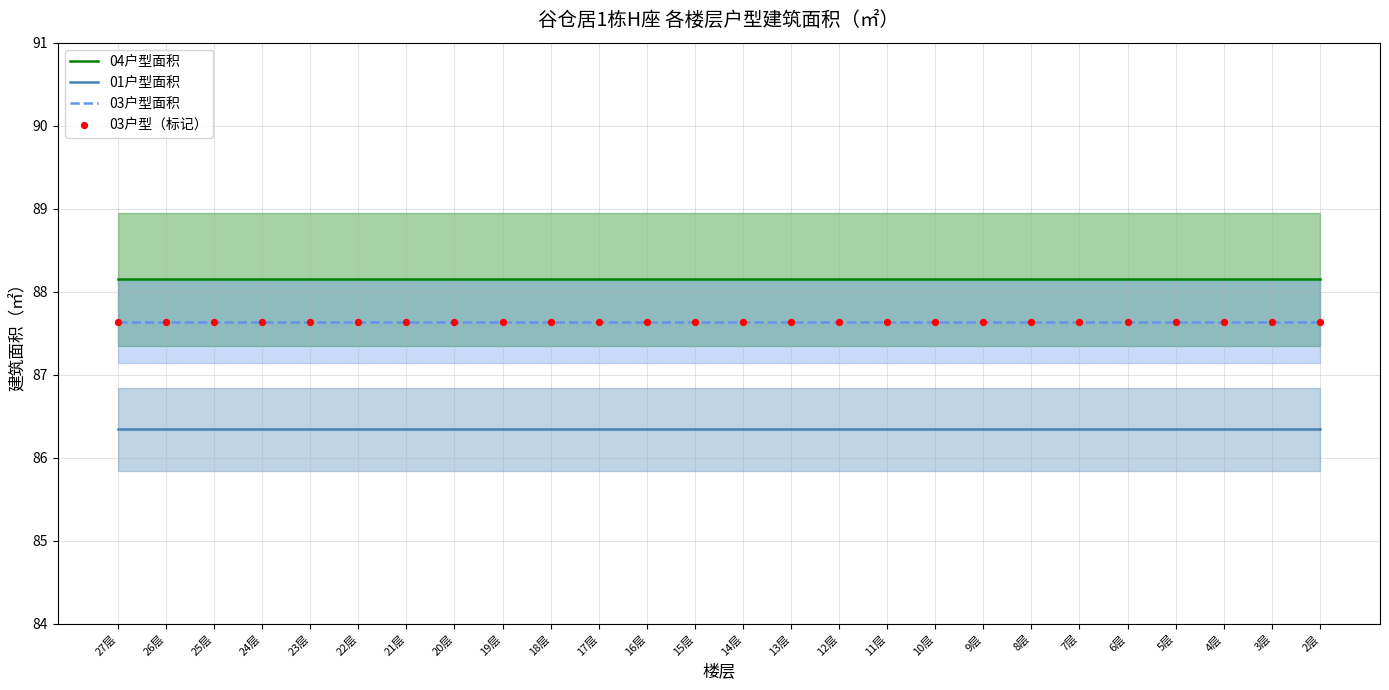

Which series reaches the minimum Y coordinate?

01户型面积